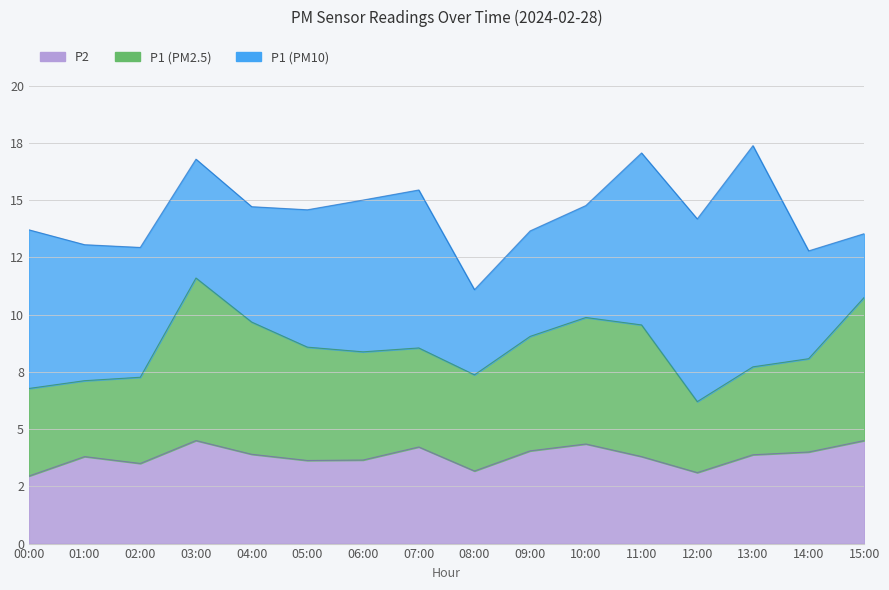

Which label corresponds to the largest value in the chart?

13:00